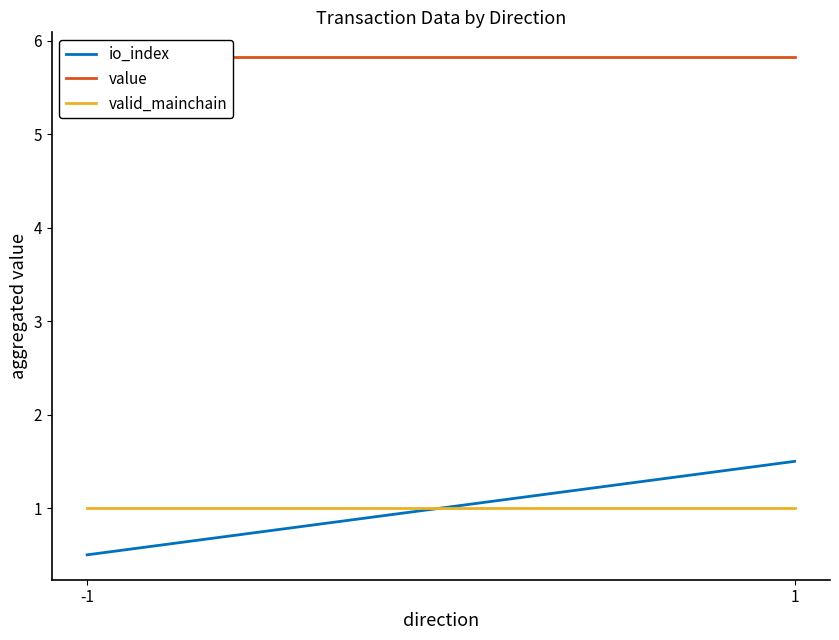

List the series in order of their peak value, highest first.

value, io_index, valid_mainchain